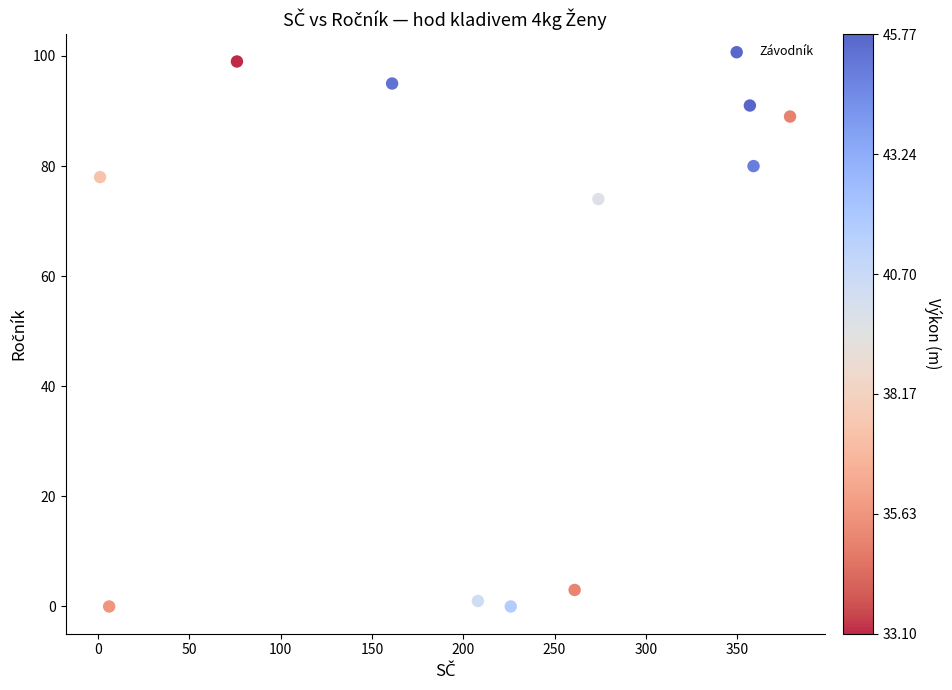

What Y value in the scatter plot is closest to 49?

74